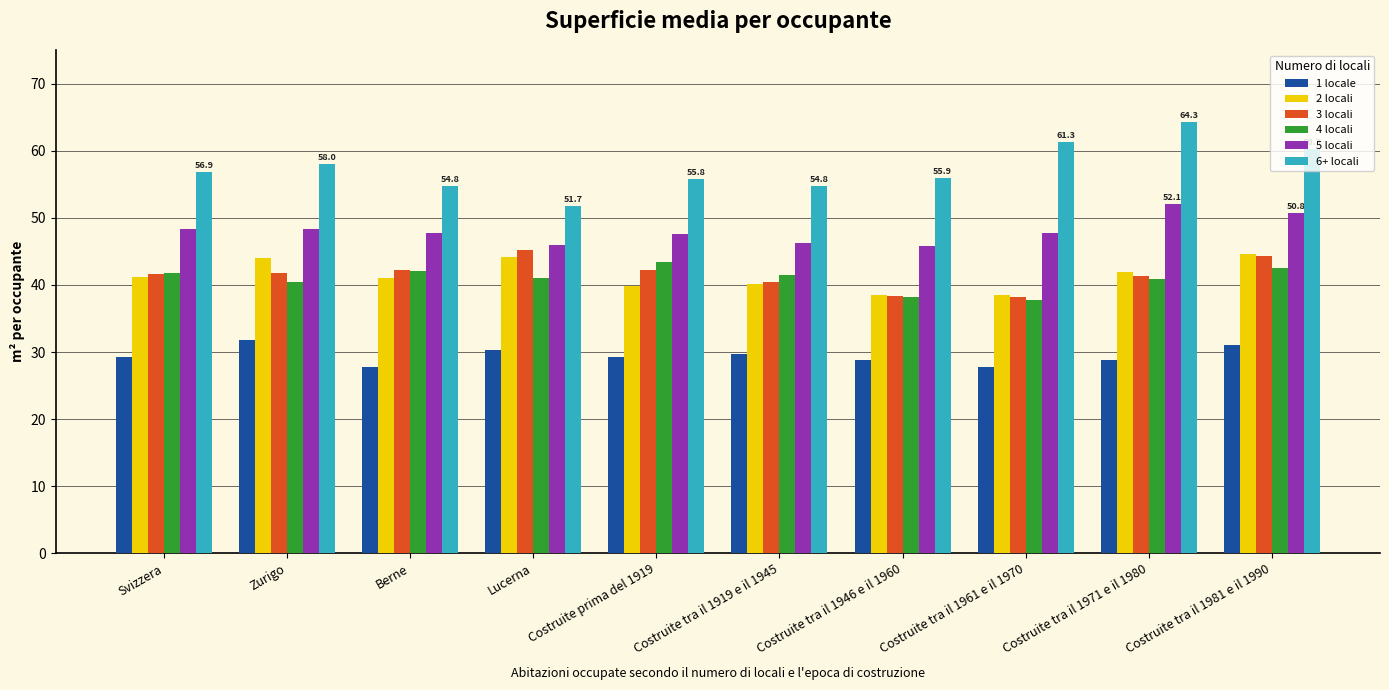

True or false: 2 locali has a value of 38.5 at Costruite tra il 1961 e il 1970.

True